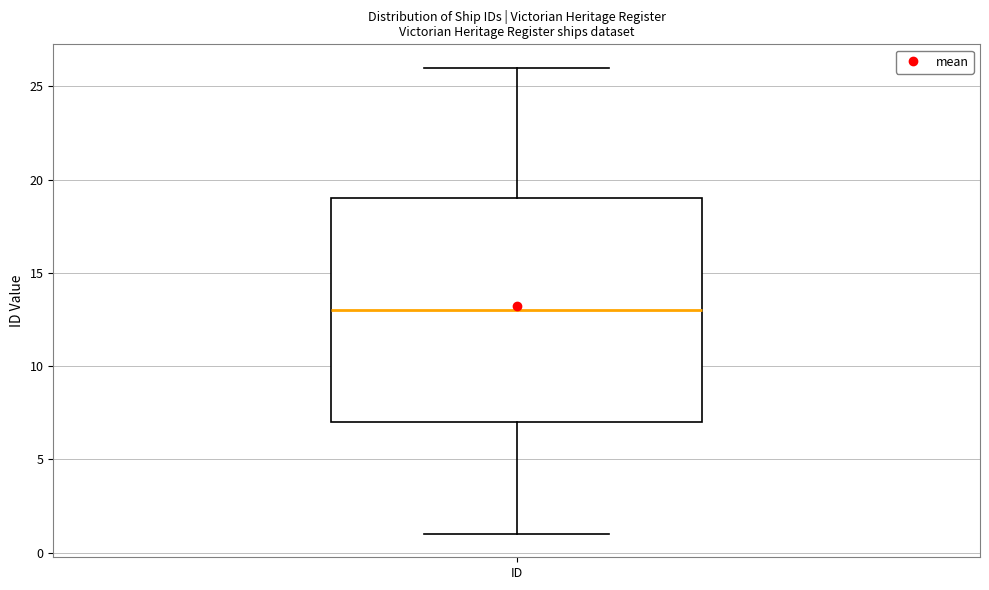

Read this box plot against the y-axis: the position of the median line, the range covered by the box, and the ends of both whiskers. The values are not printed on the chart, so give them approximately, as read against the axis.

median 13, box 7 to 19, whiskers 1 to 26